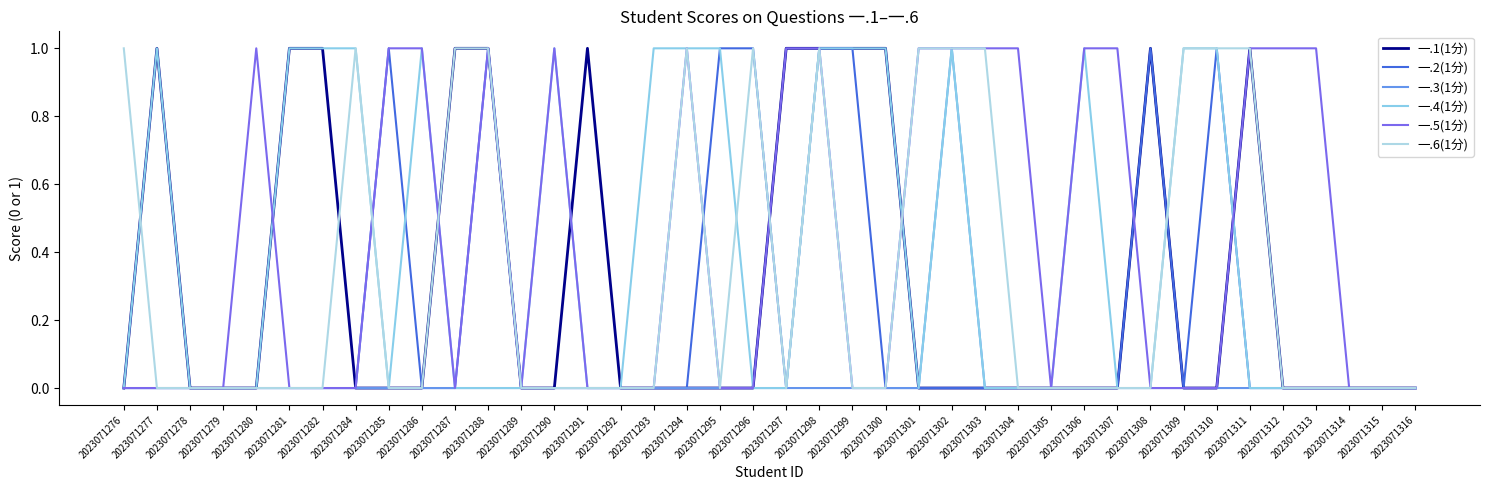

How many lines are shown in the chart?

6